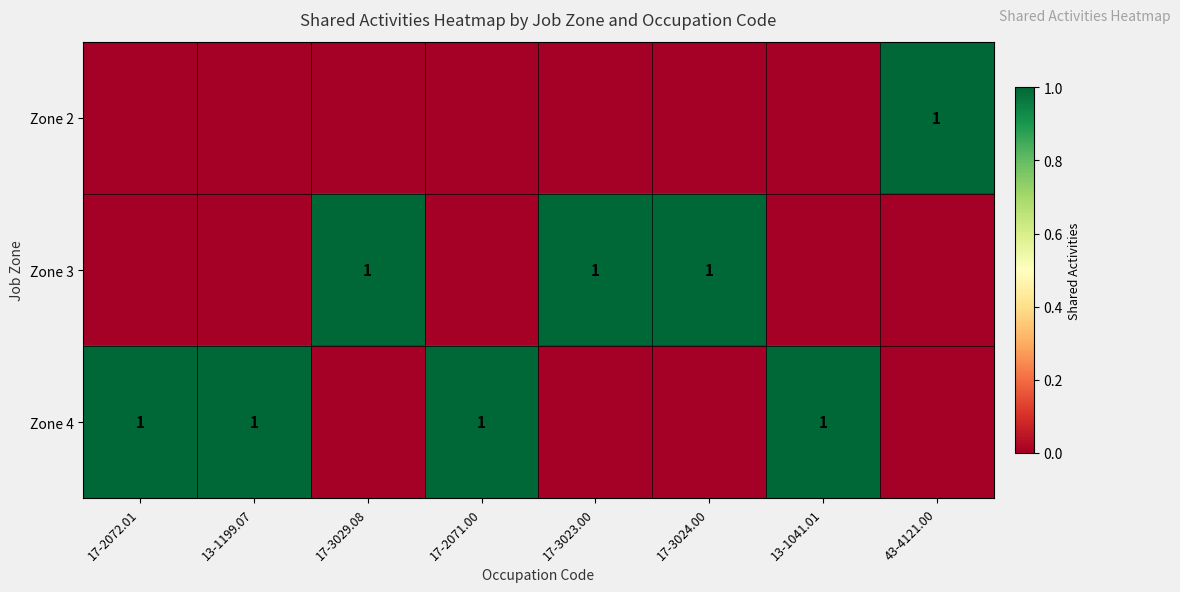

The Zone 4 series shows 1 at 13-1041.01. True or false?

True